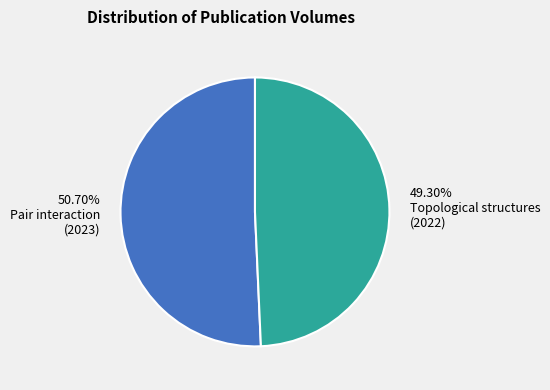

Does any single category account for the majority?

Yes